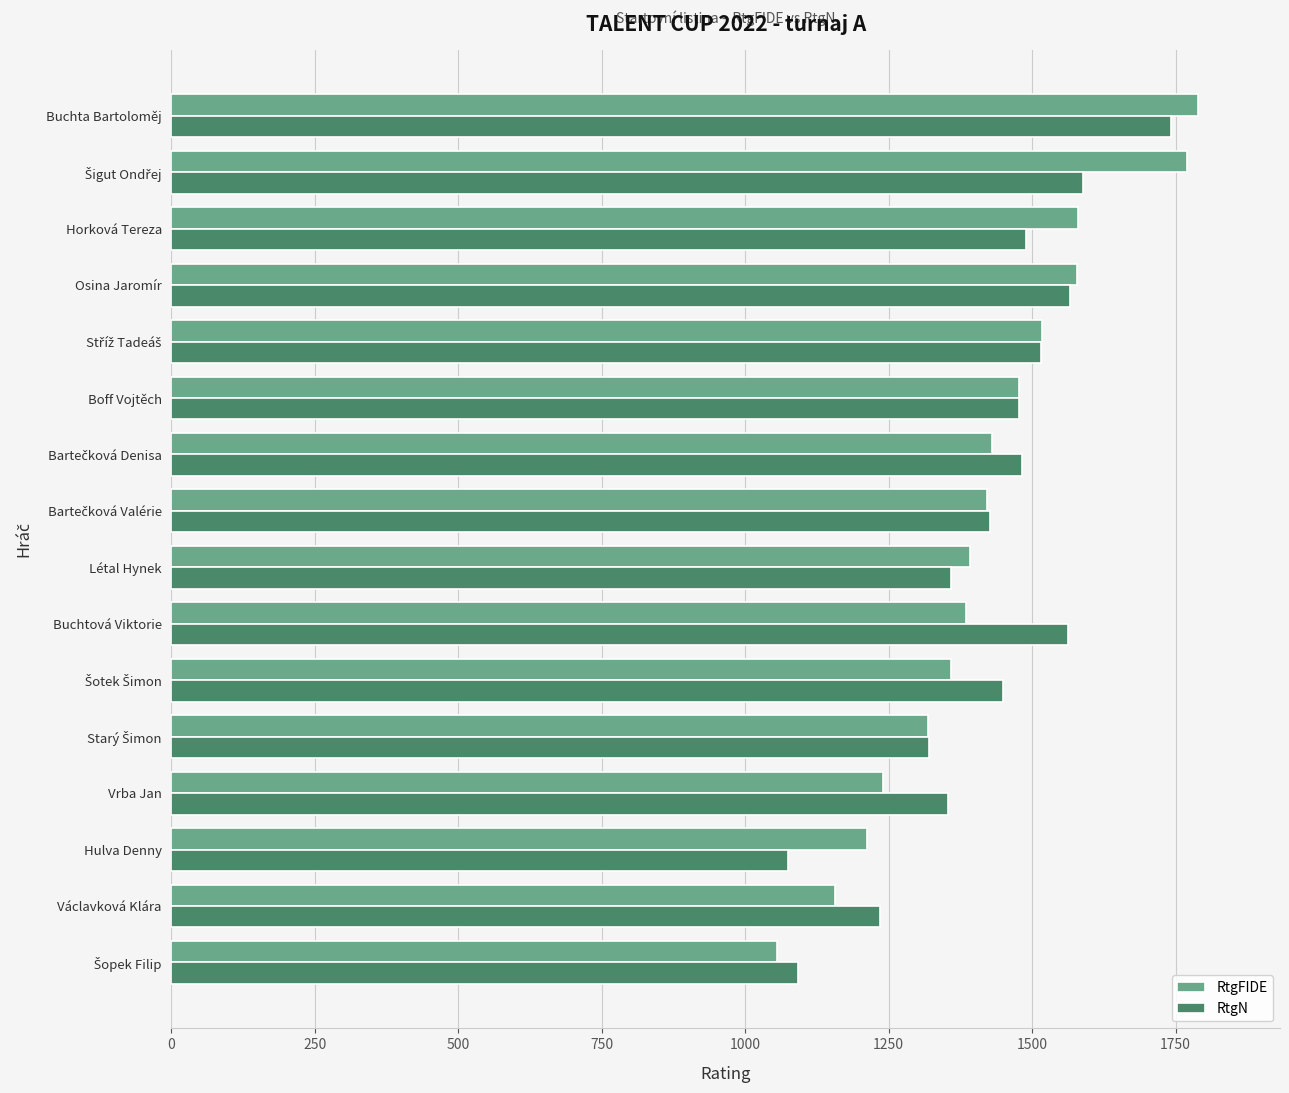

What is the difference between the maximum and minimum values in the RtgN series?

668